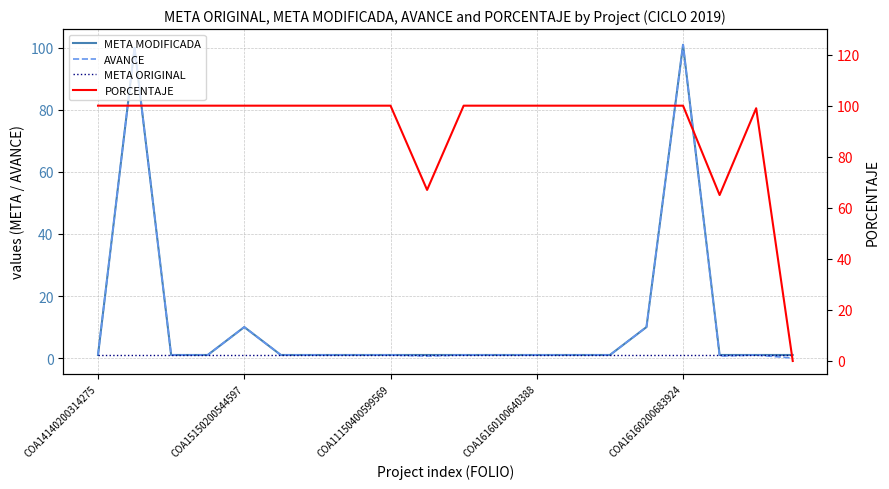

True or false: PORCENTAJE has a value of -36.8 at 19.

False